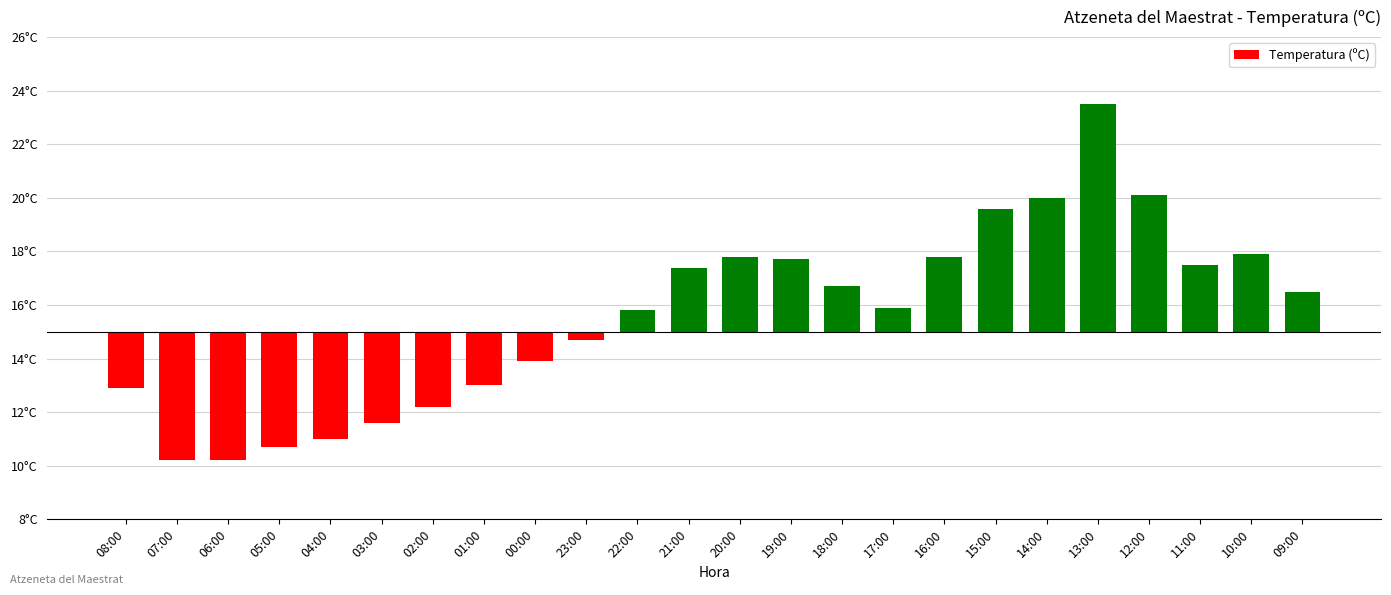

Which category has the lowest value across all series?

07:00